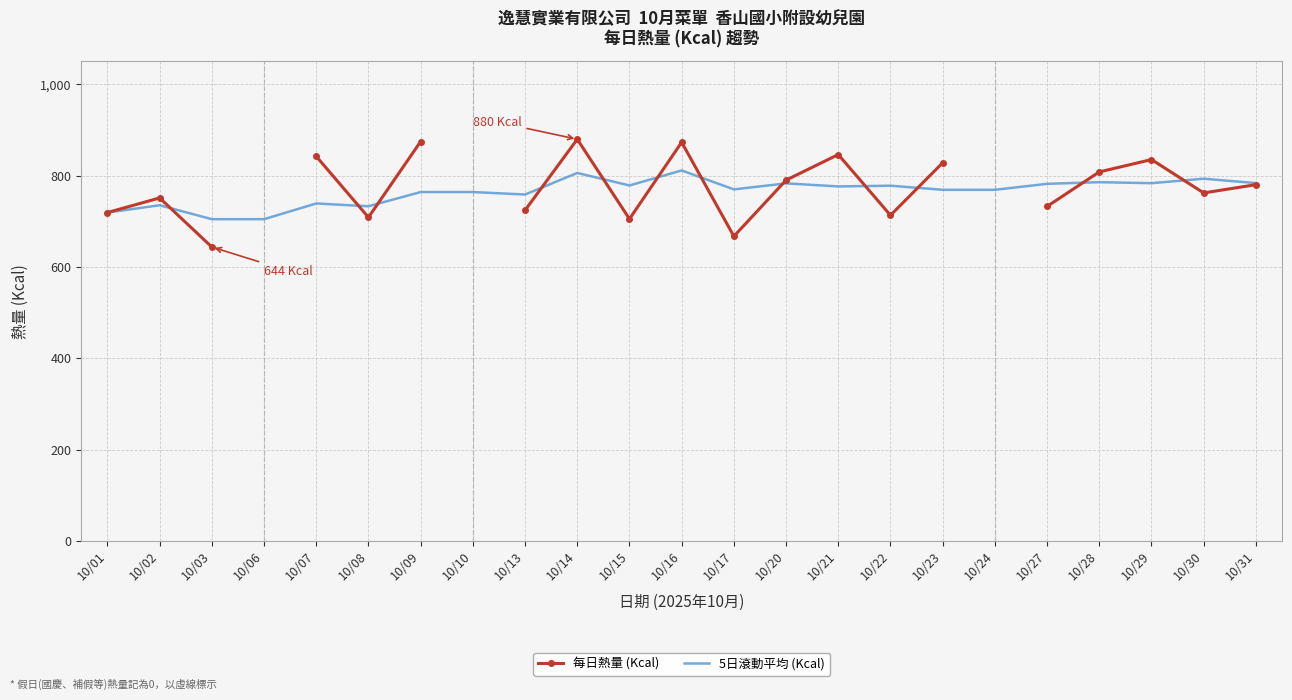

Which has a higher value, 10/07 or 10/20?

10/07